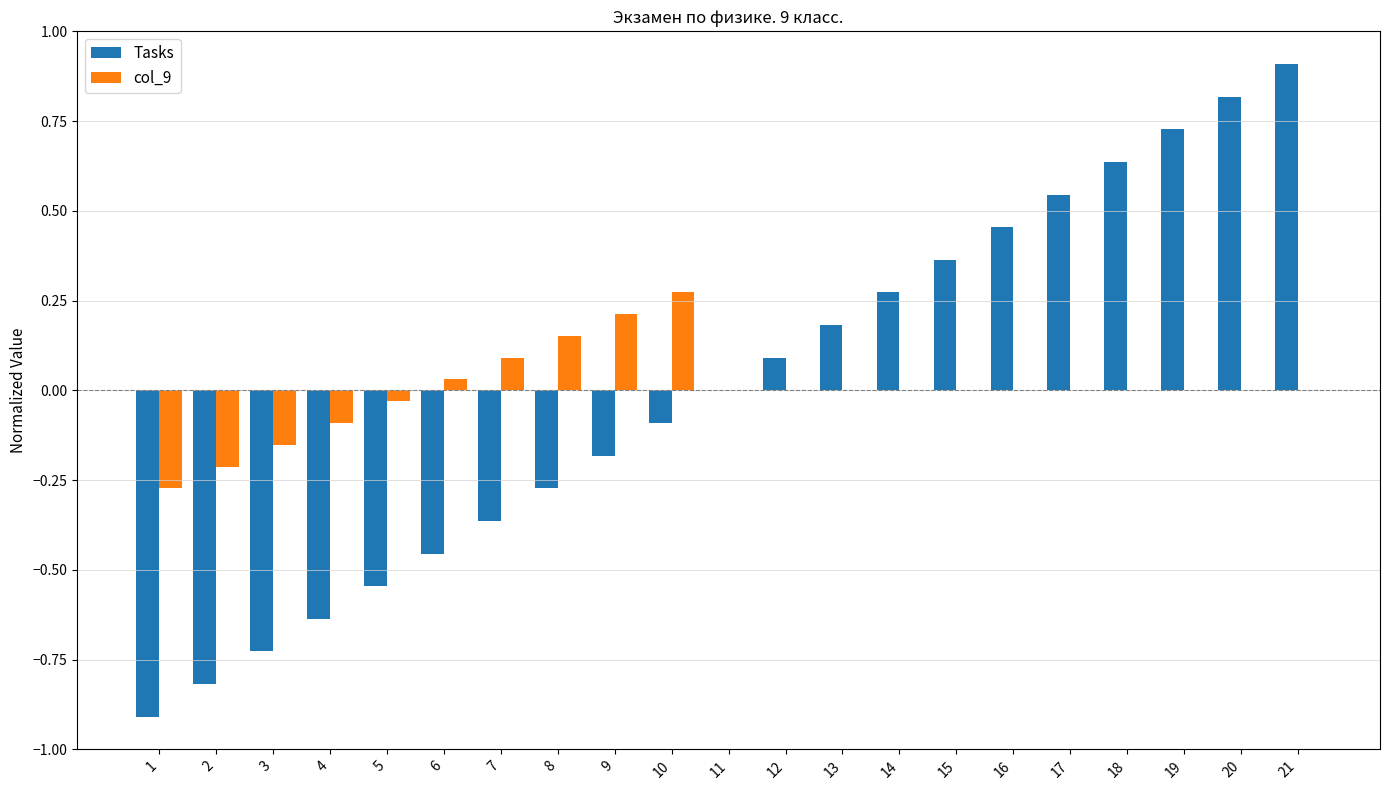

Are the bars grouped side by side (vs. stacked)?

Yes